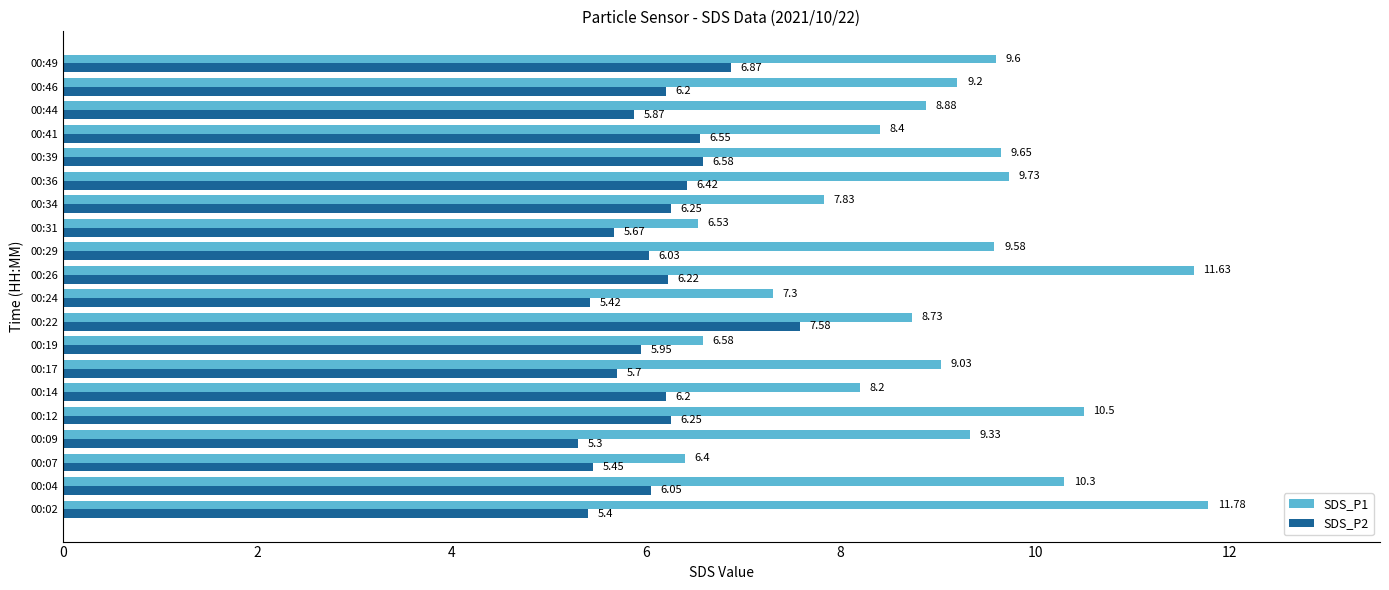

List the series in order of their peak value, lowest first.

SDS_P2, SDS_P1